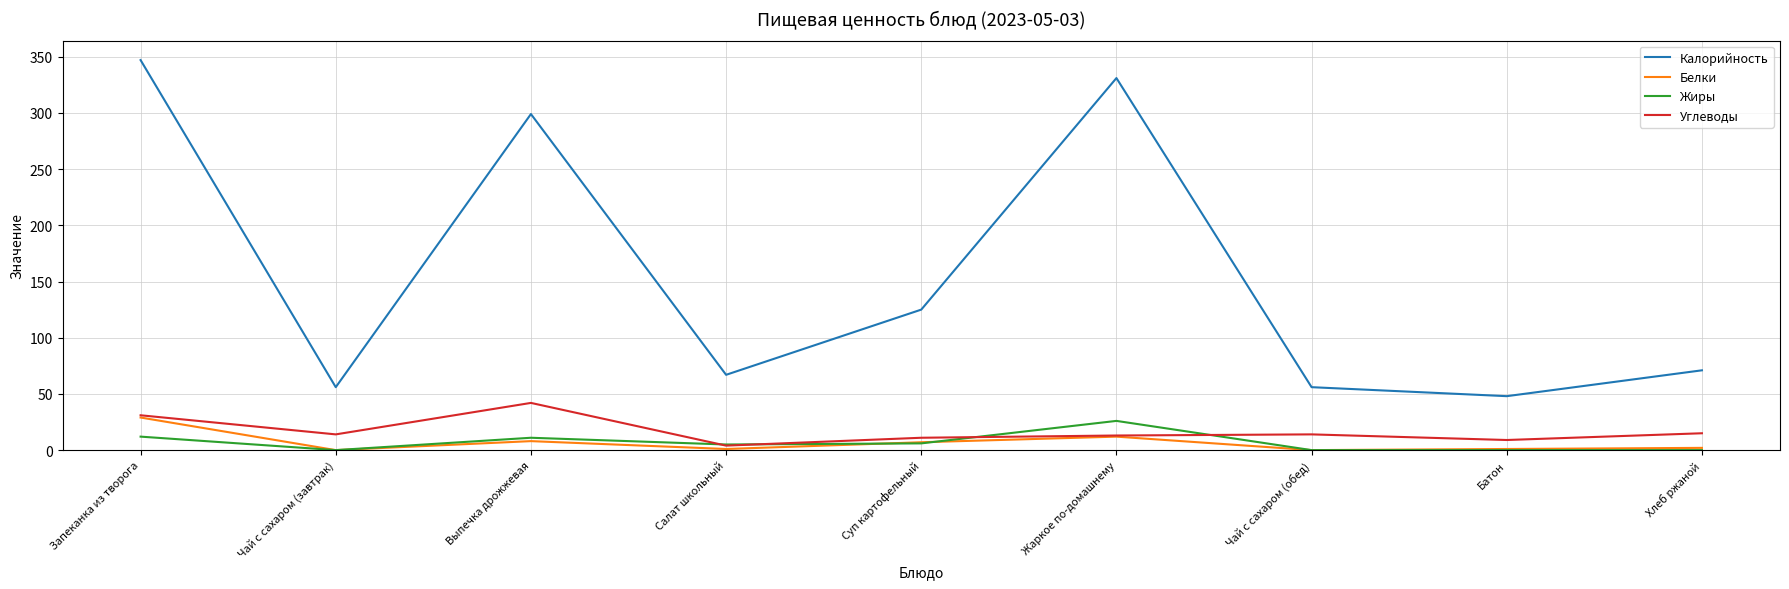

Which series has the widest spread of values?

Калорийность